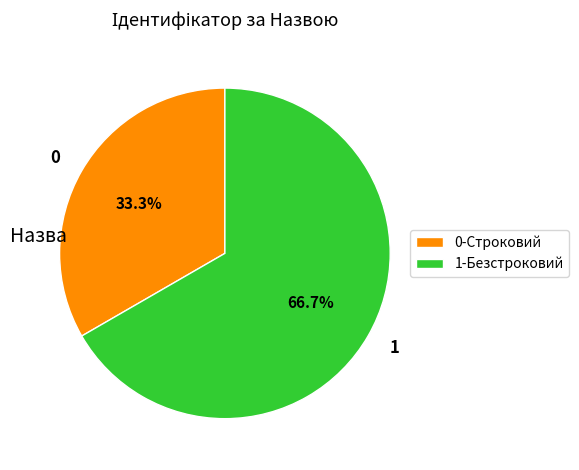

Is the sum of 0-Строковий and 1-Безстроковий greater than half?

Yes